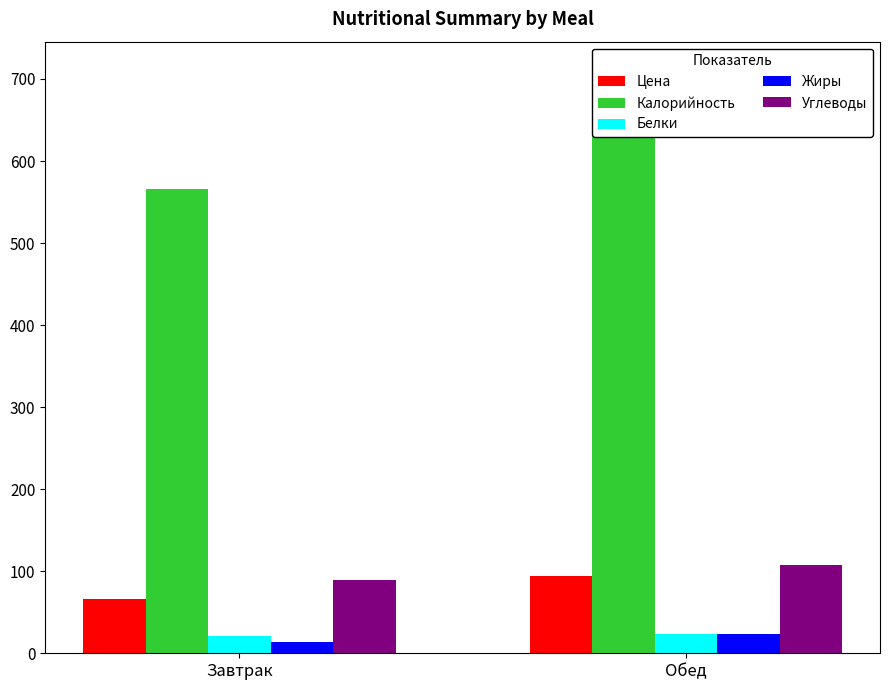

Does the chart contain stacked bars?

No